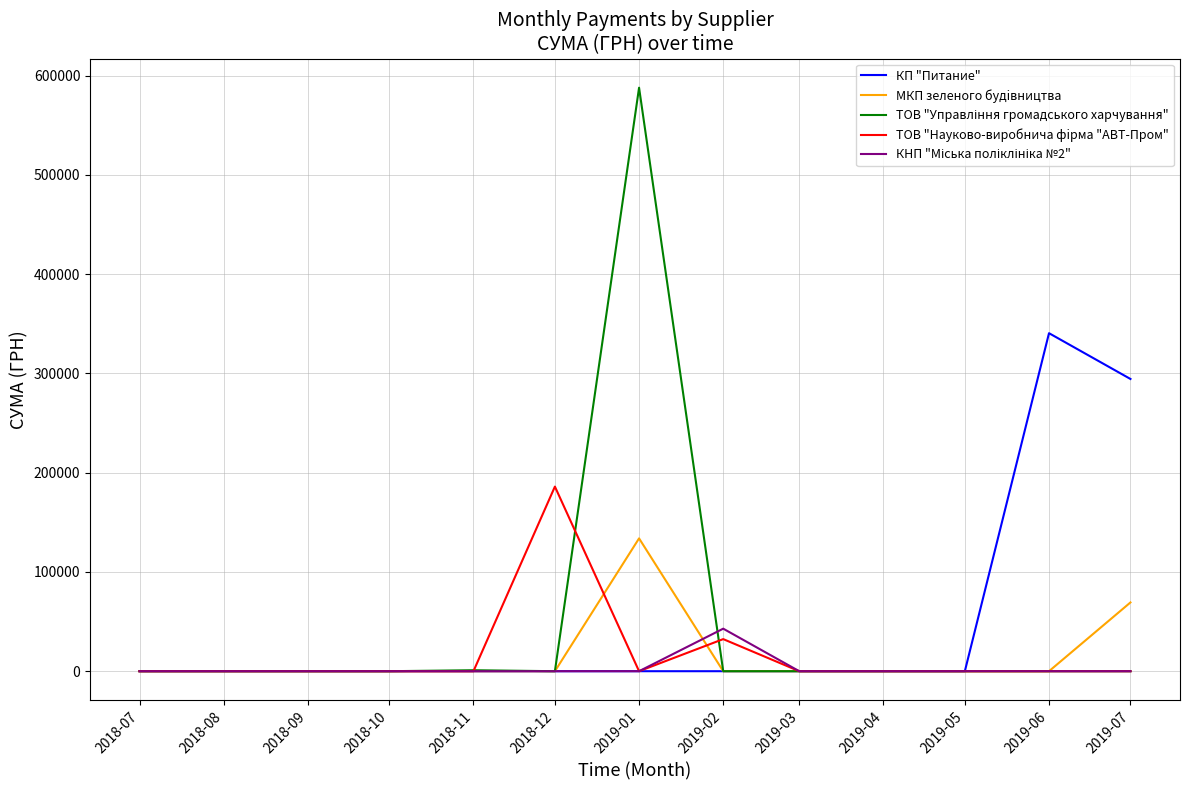

At which label is КП "Питание" closest to 170284?

2019-07